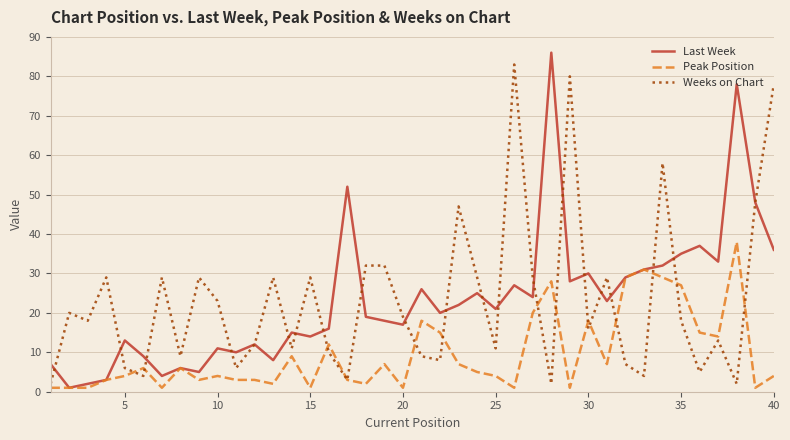

Reading right to left, list all the values displayed in this chart.

Last Week: 36	48	78	33	37	35	32	31	29	23	30	28	86	24	27	21	25	22	20	26	17	18	19	52	16	14	15	8	12	10	11	5	6	4	9	13	3	2	1	7
Peak Position: 4	1	38	14	15	27	29	31	29	7	18	1	28	20	1	4	5	7	15	18	1	7	2	3	12	1	9	2	3	3	4	3	6	1	6	4	3	1	1	1
Weeks on Chart: 78	48	2	13	5	18	58	4	7	29	16	80	2	29	83	11	29	47	8	9	19	32	32	3	10	29	11	29	12	6	23	29	9	29	4	6	29	18	20	2